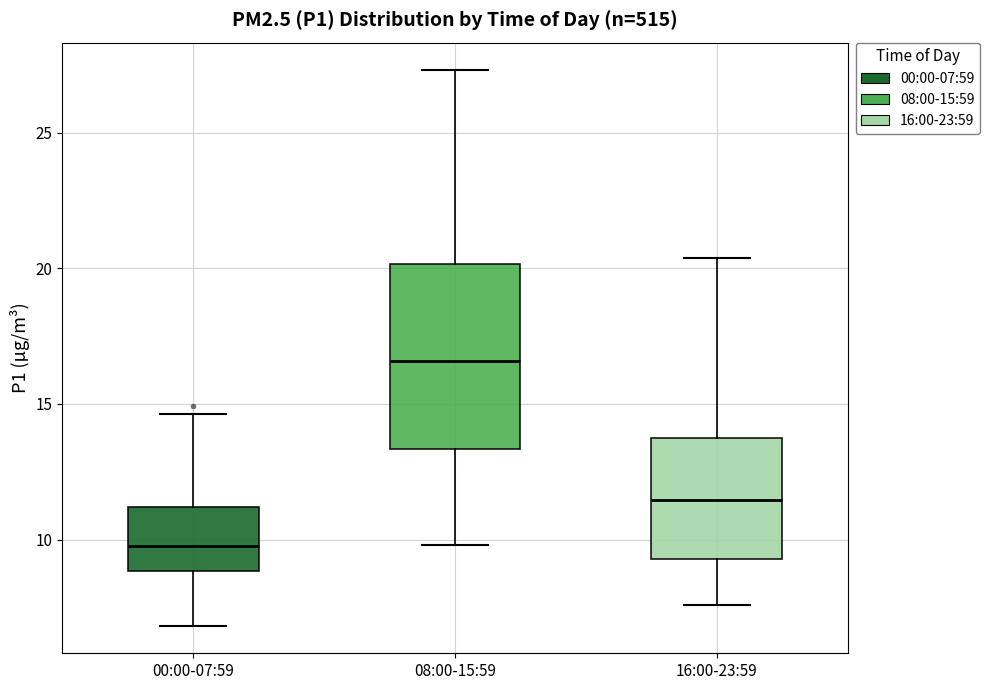

Reading left to right, read every box against the y-axis: the position of its median line, the range the box covers, and the ends of its whiskers. The values are not printed on the chart, so give them approximately, as read against the axis.

00:00-07:59: median 10.0, box 9.0 to 11.0, whiskers 7.0 to 14.5
08:00-15:59: median 16.5, box 13.5 to 20.0, whiskers 10.0 to 27.5
16:00-23:59: median 11.5, box 9.5 to 14.0, whiskers 7.5 to 20.5